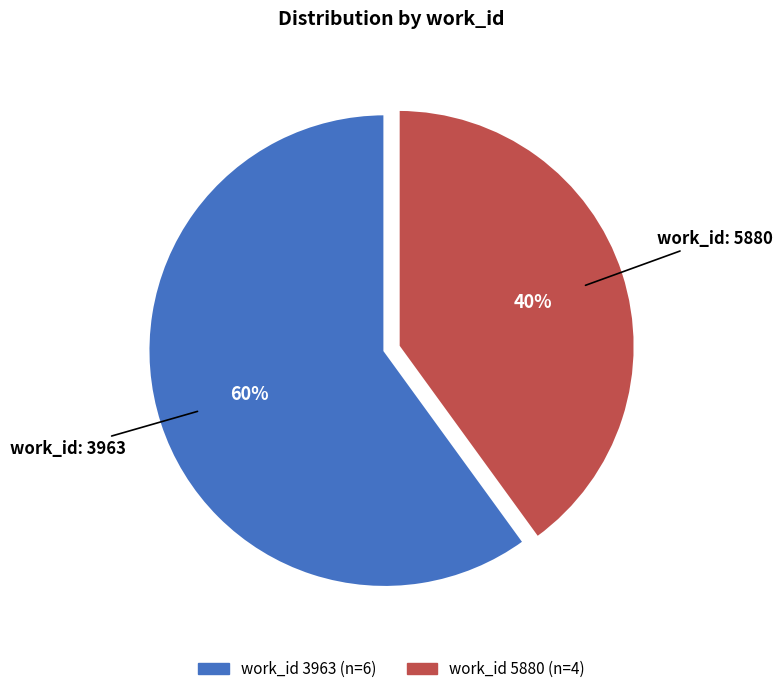

Does any single category account for the majority?

Yes